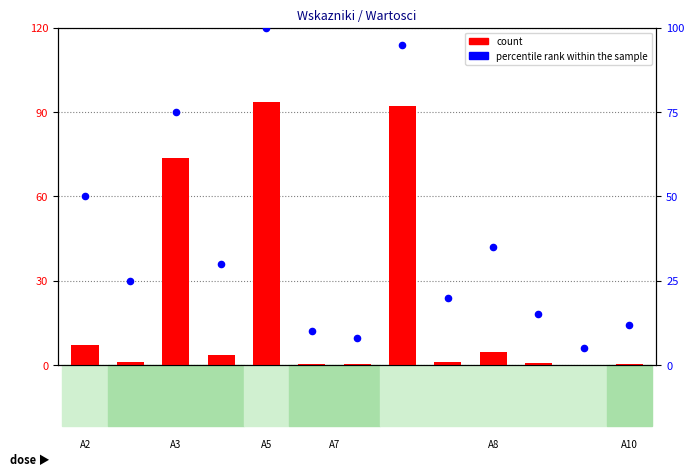

Which series contains the lowest Y value?

count